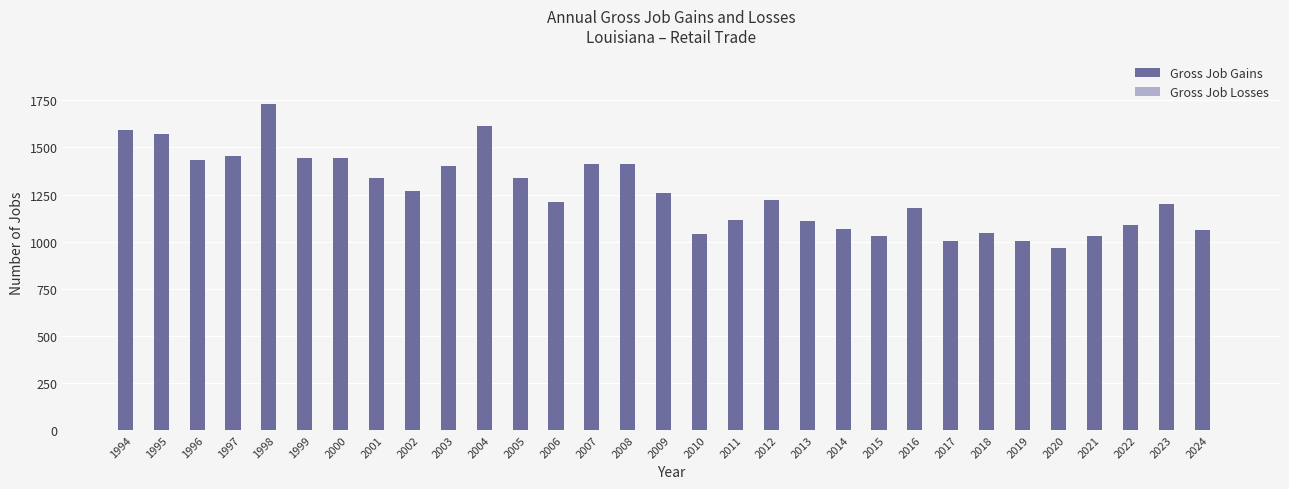

What is the ratio of the value at 2010 to the value at 2018?

1.0